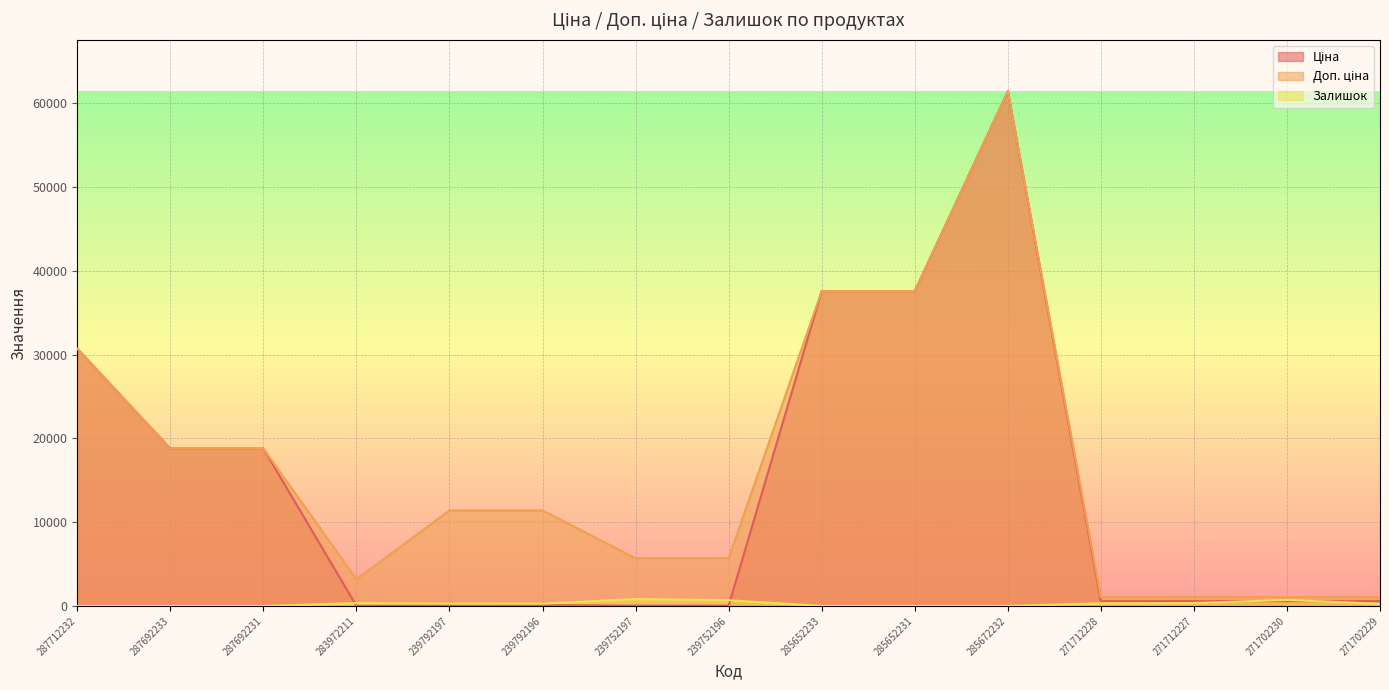

Which has a higher value, 287692233 or 285672232?

285672232